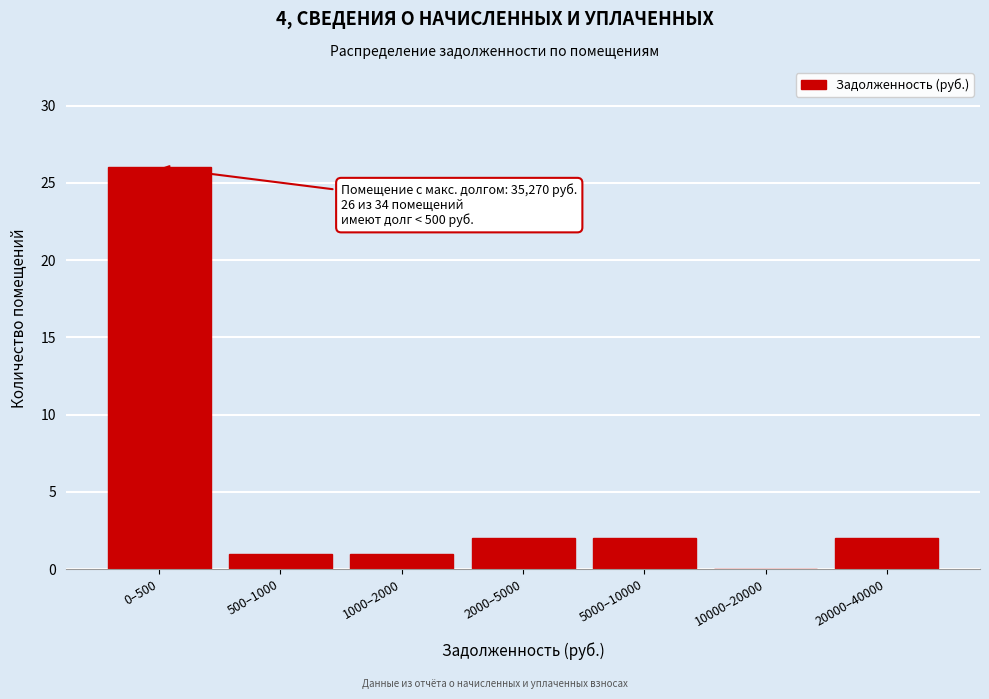

Reading right to left, list all the values displayed in this chart.

20000–40000=2	10000–20000=0	5000–10000=2	2000–5000=2	1000–2000=1	500–1000=1	0–500=26